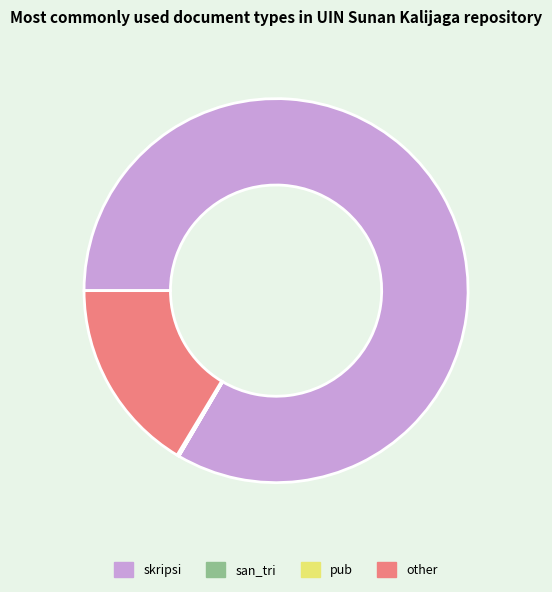

Is there a majority slice in this chart?

Yes